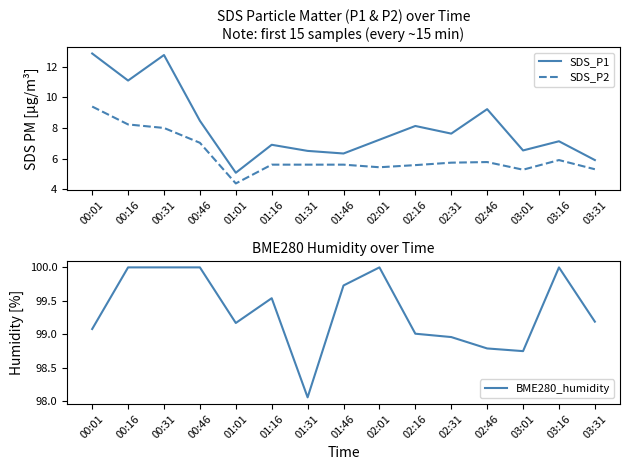

The SDS_P1 series shows 2.4 at 01:01. True or false?

False